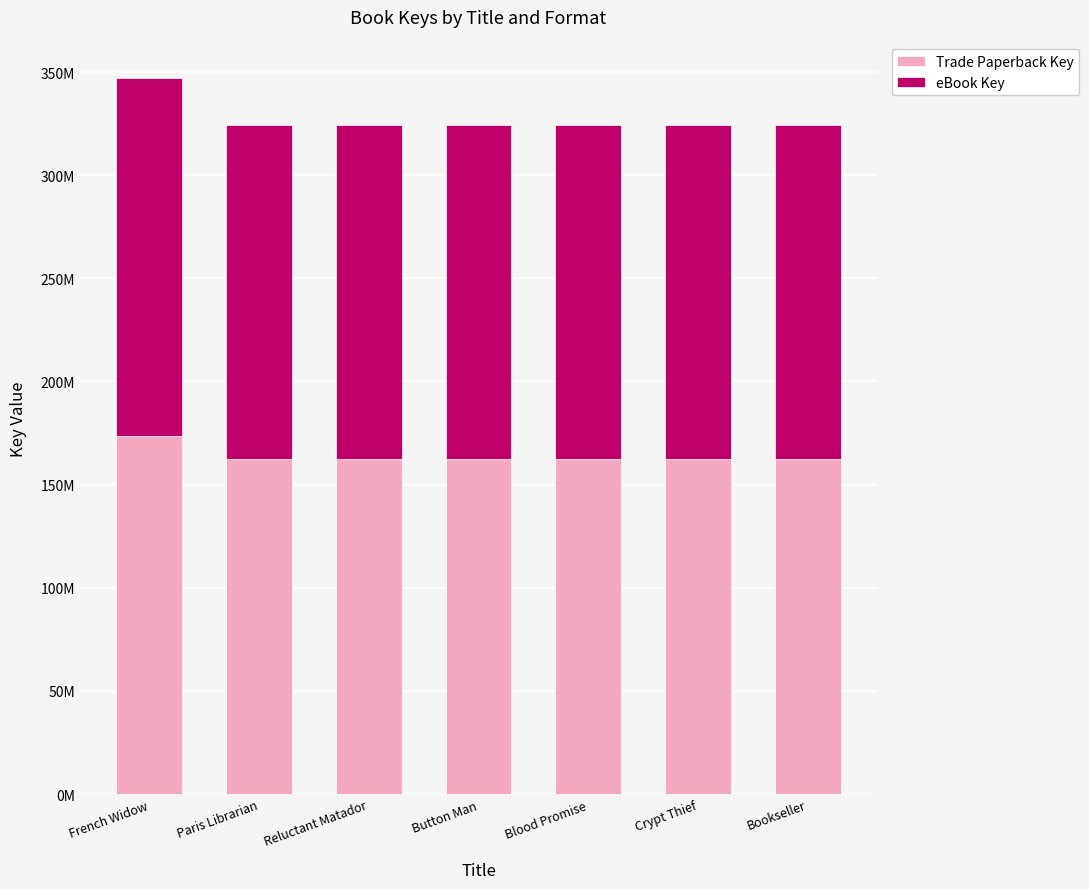

What is the maximum value for Trade Paperback Key?

173499436